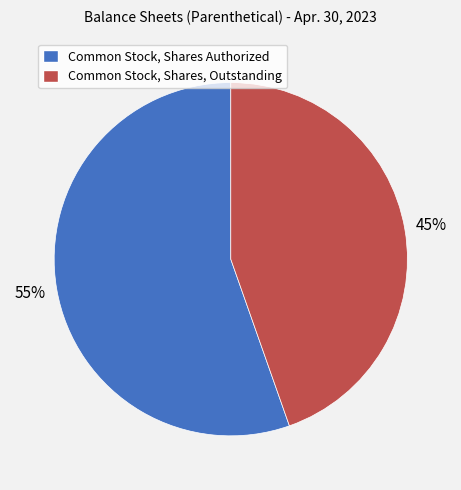

To the nearest percent, what percentage of the pie is Common Stock, Shares Authorized?

55%